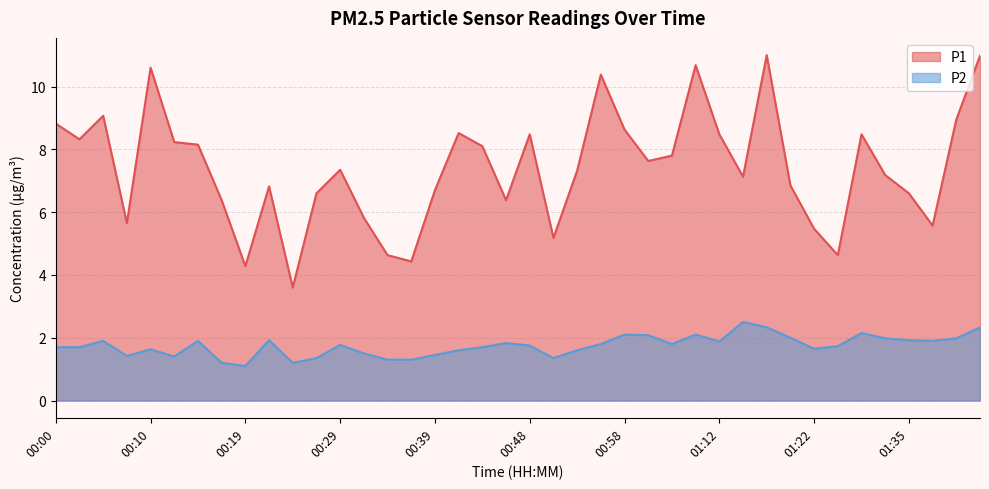

The value of P2 at 00:41 is 1.6. True or false?

True